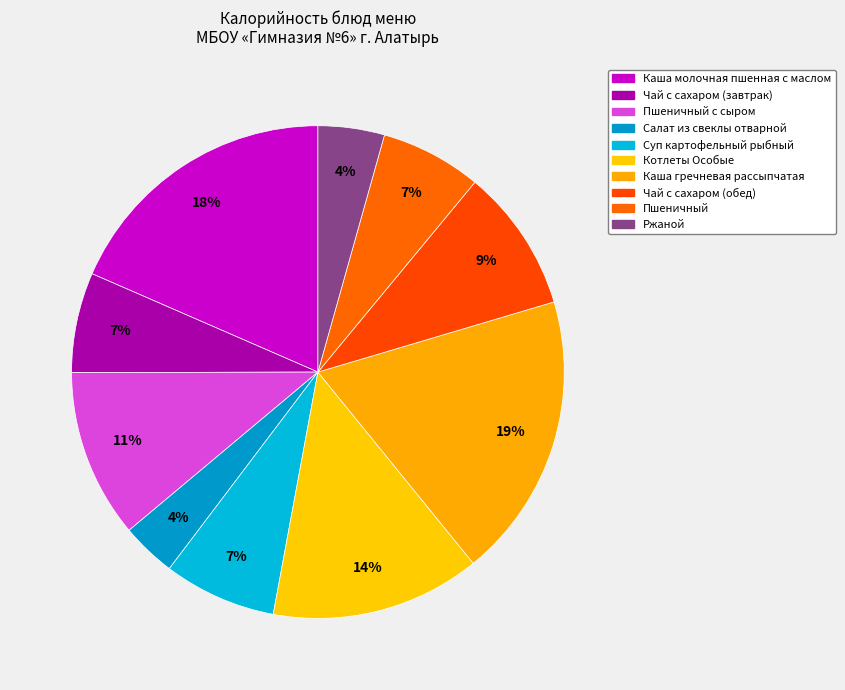

Which slice is the smallest?

Салат из свеклы отварной